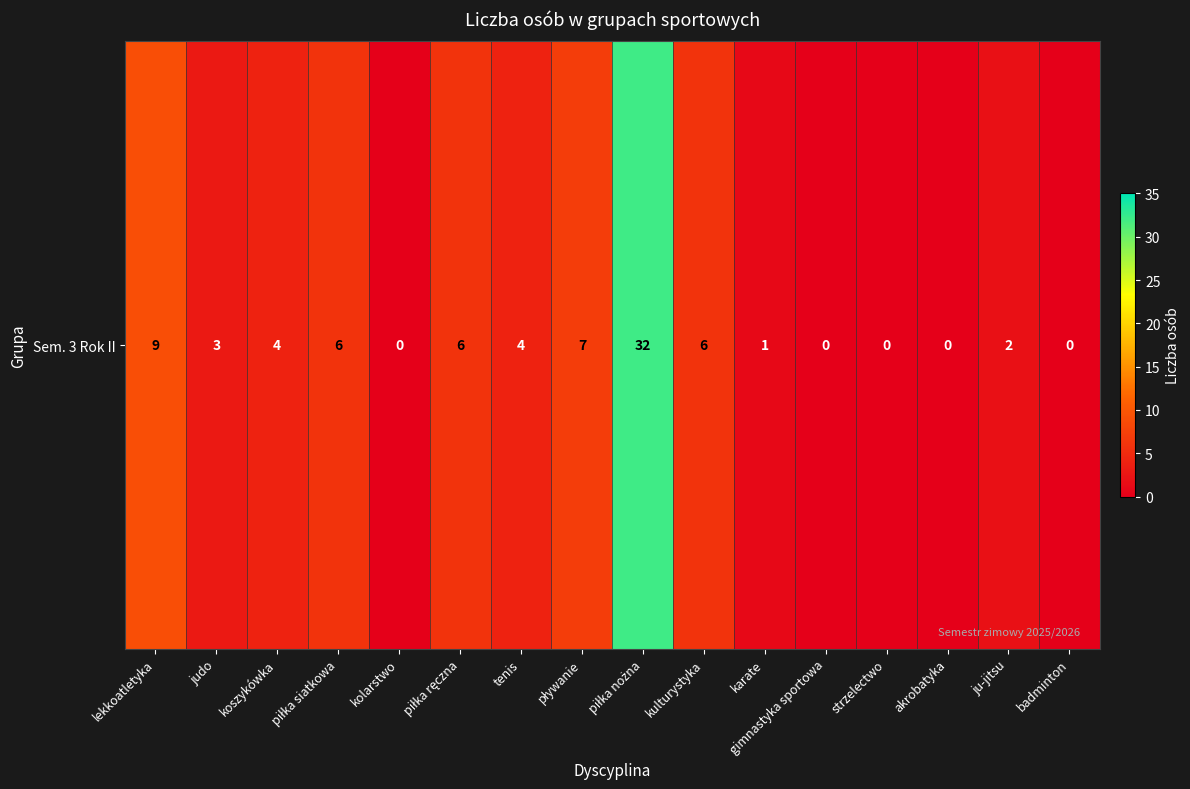

List the labels in order of value, smallest first.

kolarstwo, gimnastyka sportowa, strzelectwo, akrobatyka, badminton, karate, ju-jitsu, judo, koszykówka, tenis, piłka siatkowa, piłka ręczna, kulturystyka, pływanie, lekkoatletyka, piłka nożna